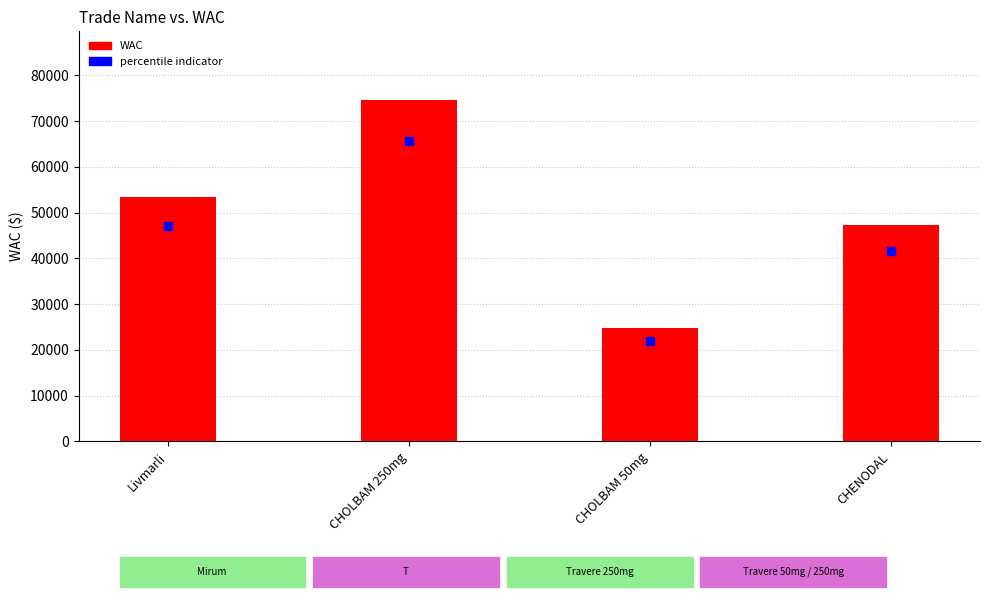

What is the ratio of the value at CHOLBAM 250mg to the value at CHOLBAM 50mg?

3.0